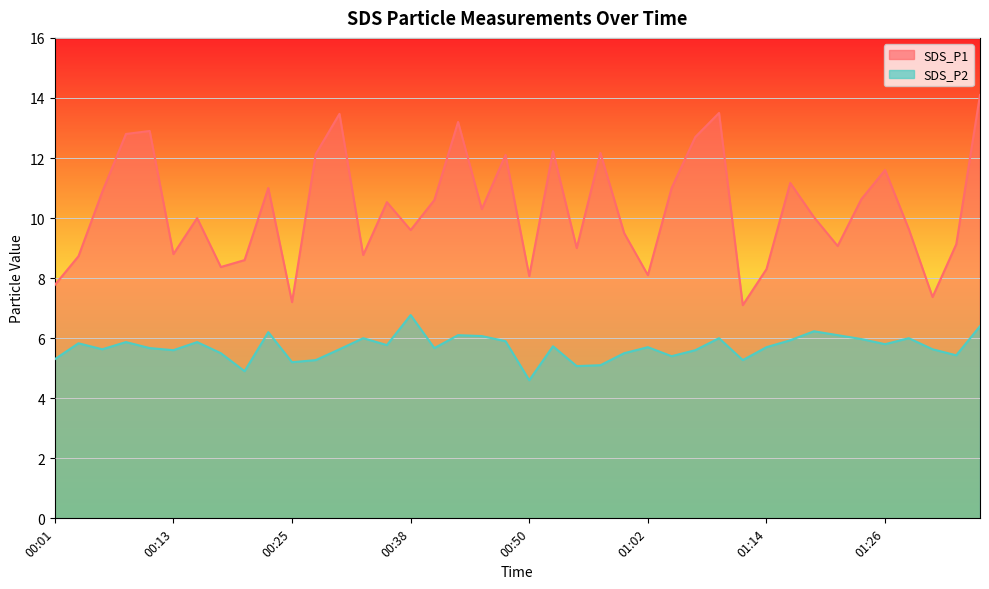

True or false: SDS_P1 has a value of 9.5 at 01:00.

True